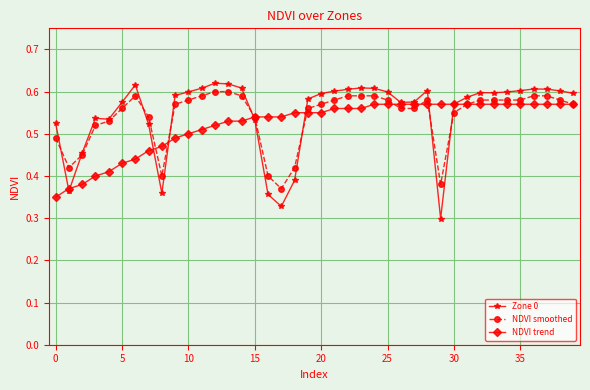

Does the chart have visible grid lines?

Yes